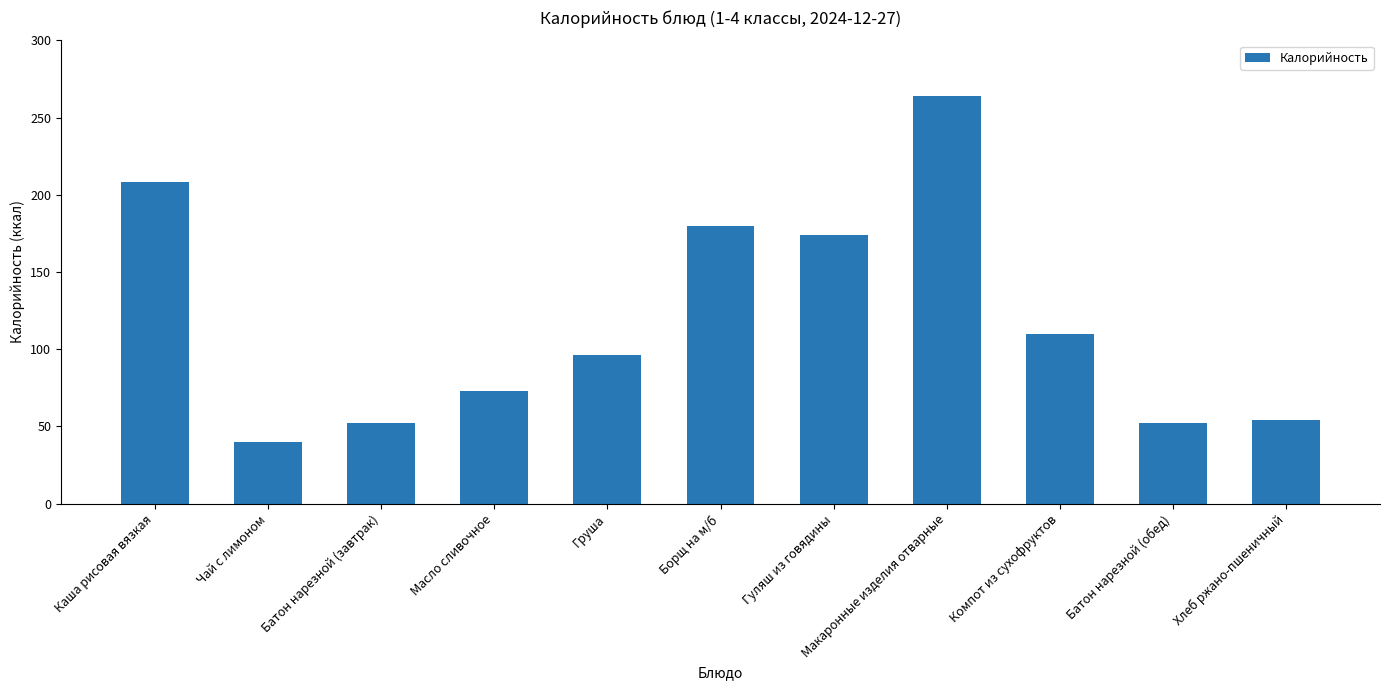

What is the sum of the values at Масло сливочное and Борщ на м/б?

253